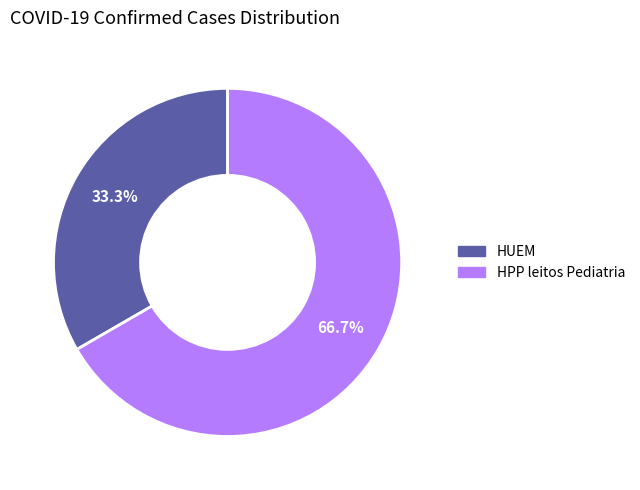

Does any single category account for the majority?

Yes